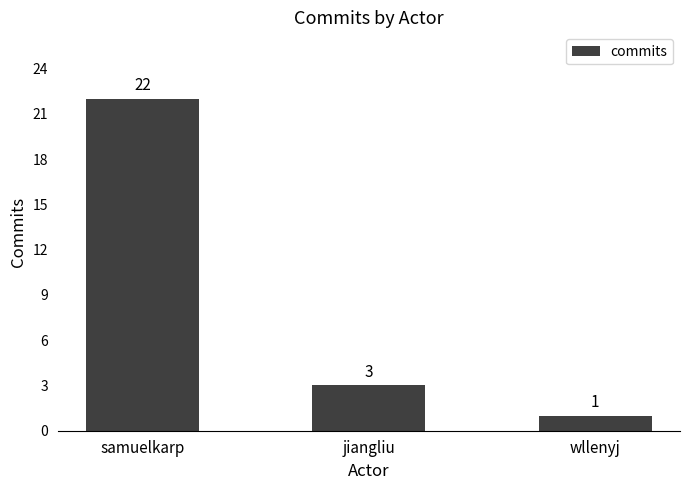

Where does the data first go above 3?

samuelkarp